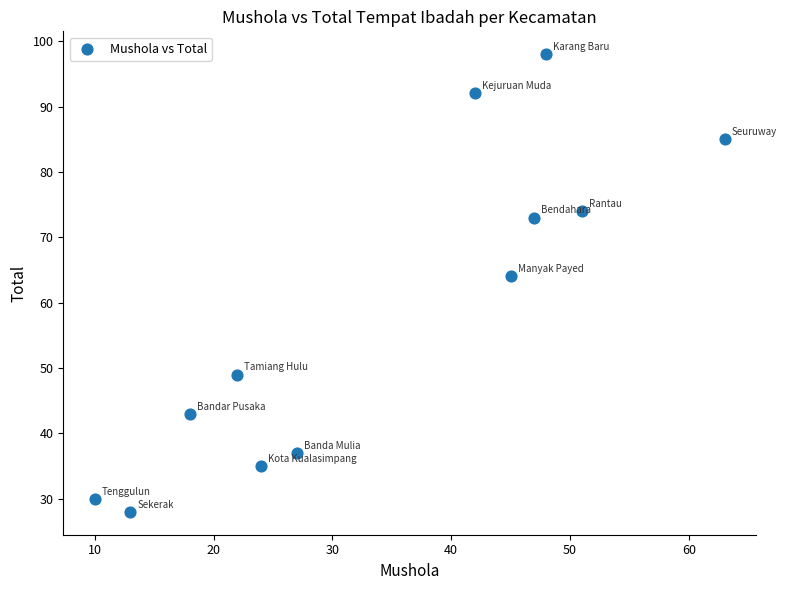

What is the average Y value?

59